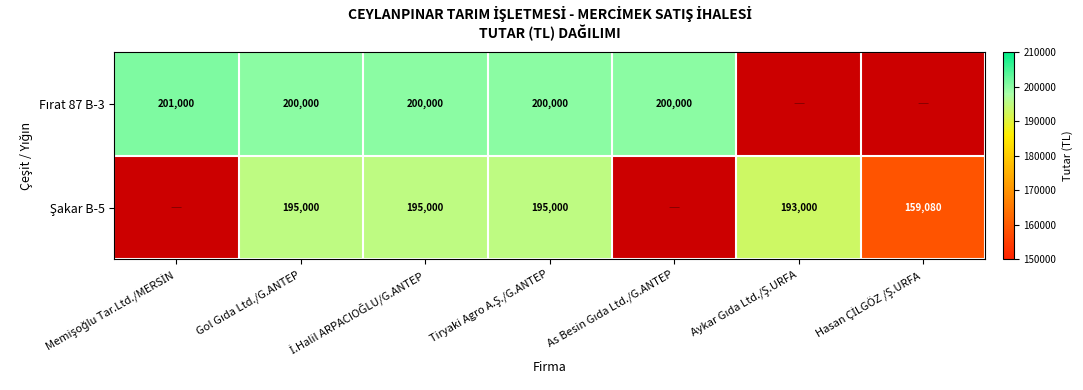

List the labels in order of Fırat 87 B-3 value, largest first.

Memişoğlu Tar.Ltd./MERSİN, Gol Gıda Ltd./G.ANTEP, İ.Halil ARPACIOĞLU/G.ANTEP, Tiryaki Agro A.Ş./G.ANTEP, As Besin Gıda Ltd./G.ANTEP, Aykar Gıda Ltd./Ş.URFA, Hasan ÇİLGÖZ /Ş.URFA